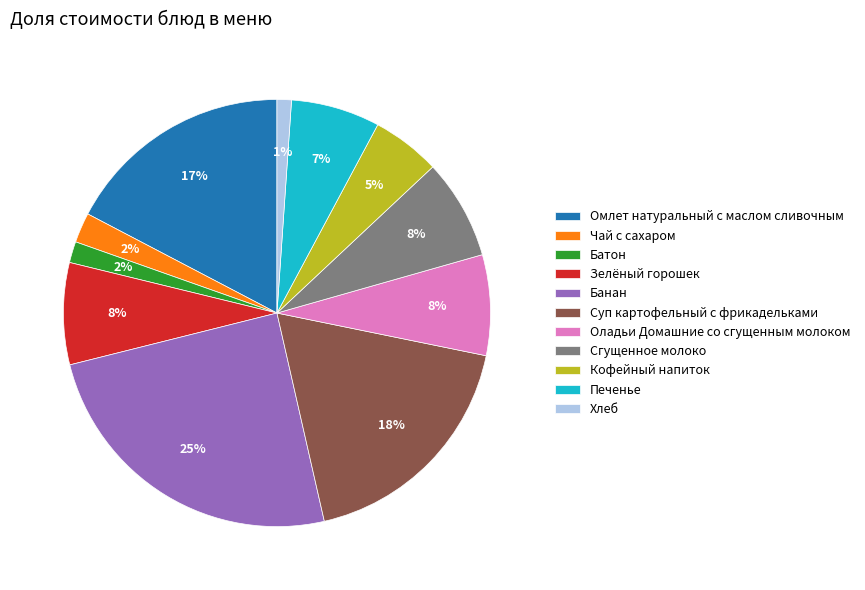

To the nearest percent, what is the difference between the largest and smallest slice percentages?

24%